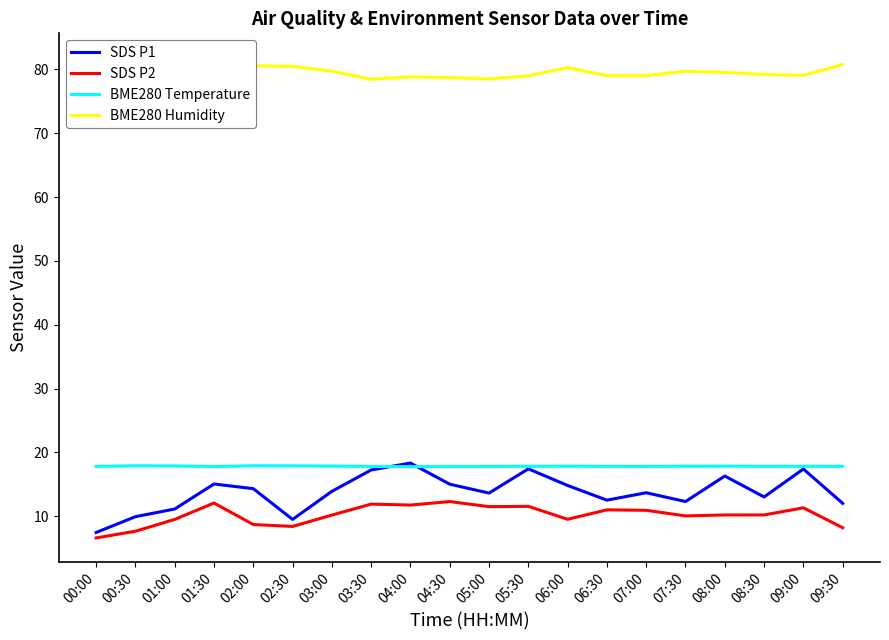

What is the maximum value for BME280 Temperature?

17.9